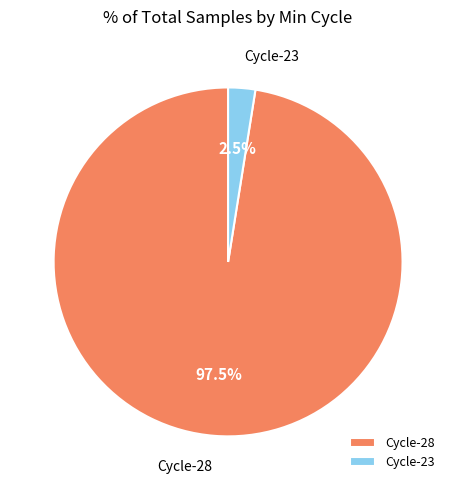

Is there a majority slice in this chart?

Yes